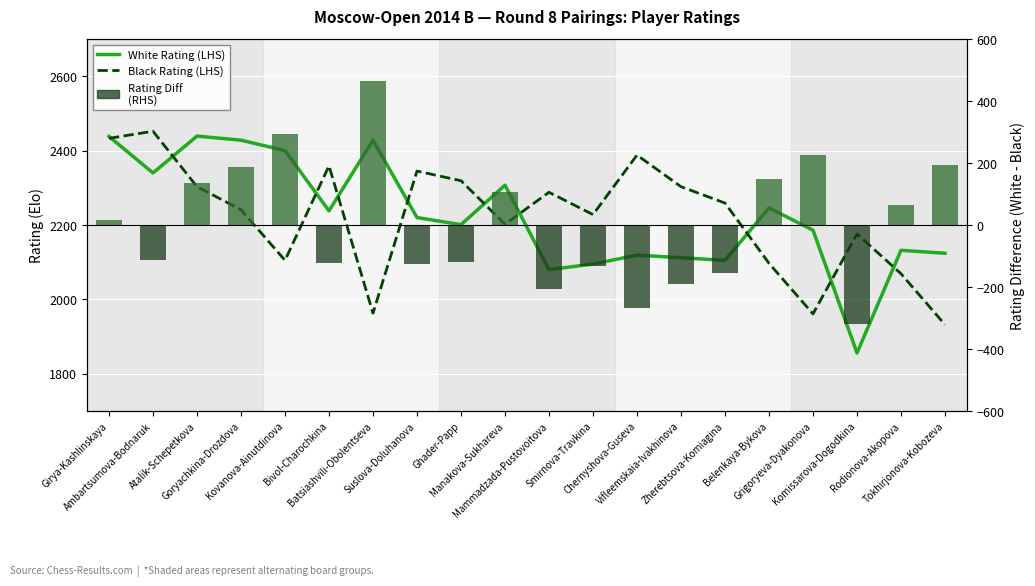

How many positive values does the Rating Diff (RHS) series have?

10